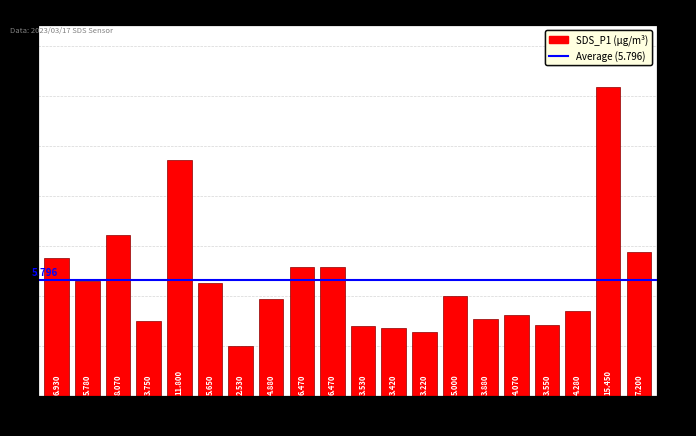

List the labels in order of value, largest first.

00:46, 00:11, 00:06, 00:49, 00:01, 00:21, 00:24, 00:04, 00:14, 00:34, 00:19, 00:44, 00:39, 00:36, 00:09, 00:41, 00:26, 00:29, 00:31, 00:16